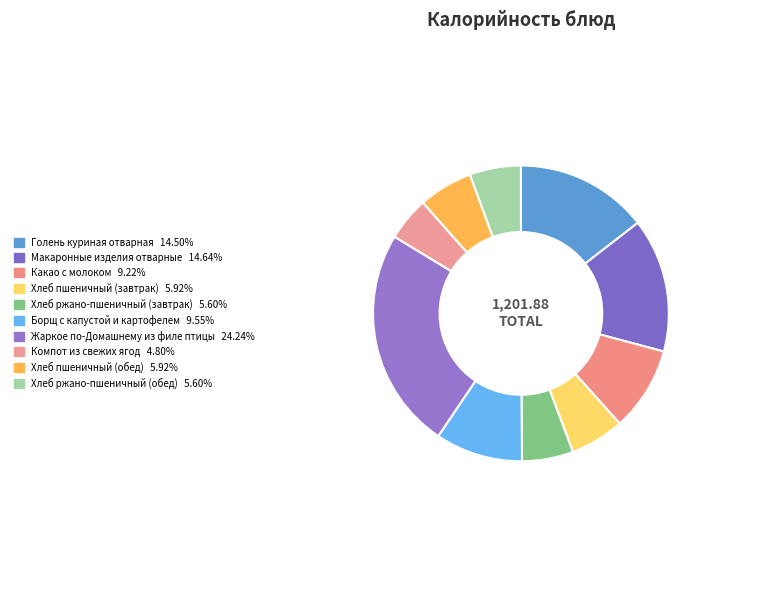

Does Голень куриная отварная account for over 50% of the chart?

No